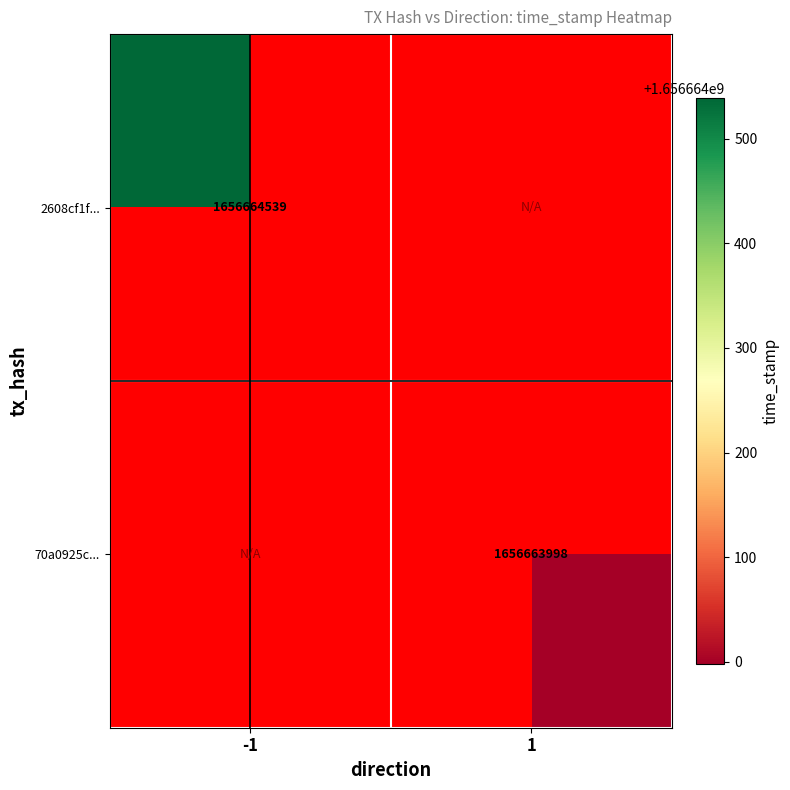

At which category is the sum across all series the highest?

-1